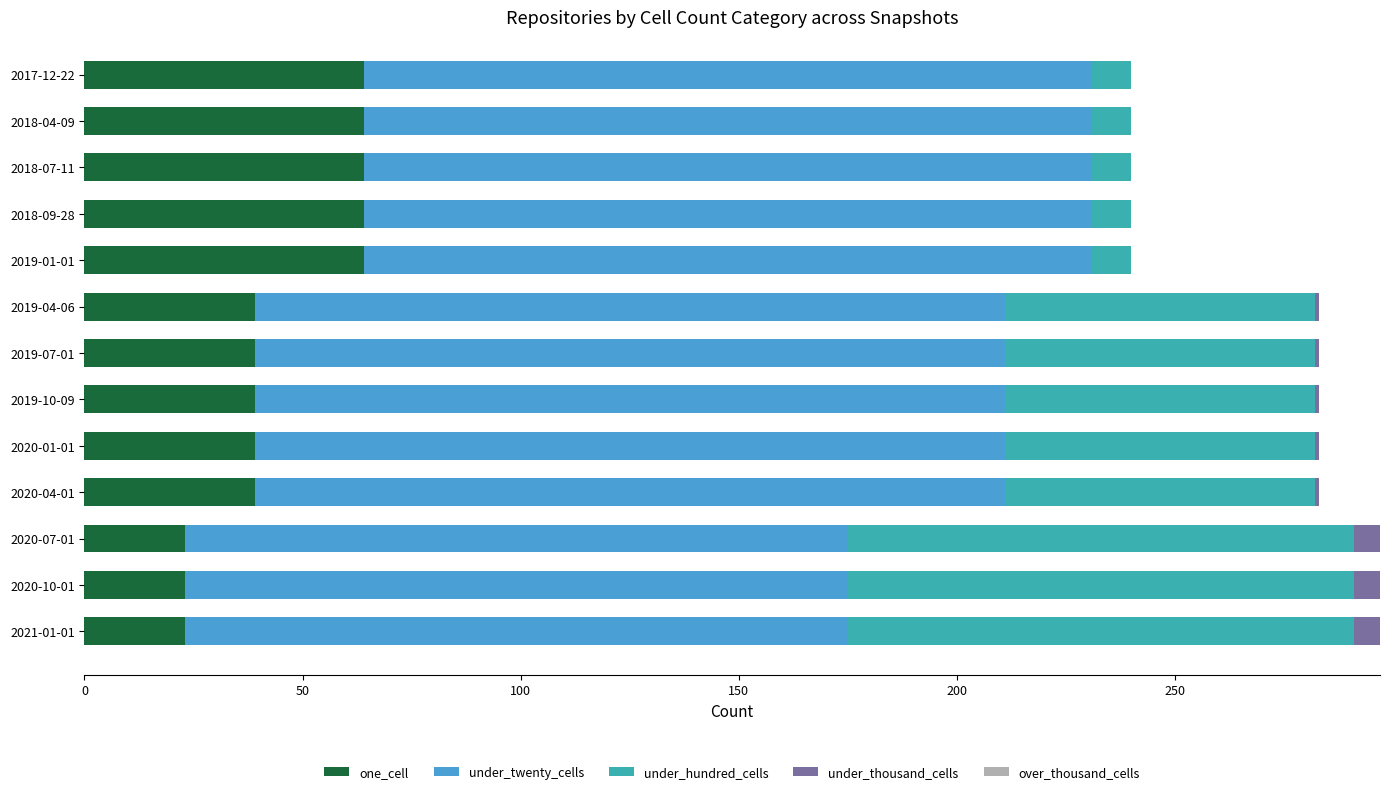

What is the highest value of the one_cell series?

64